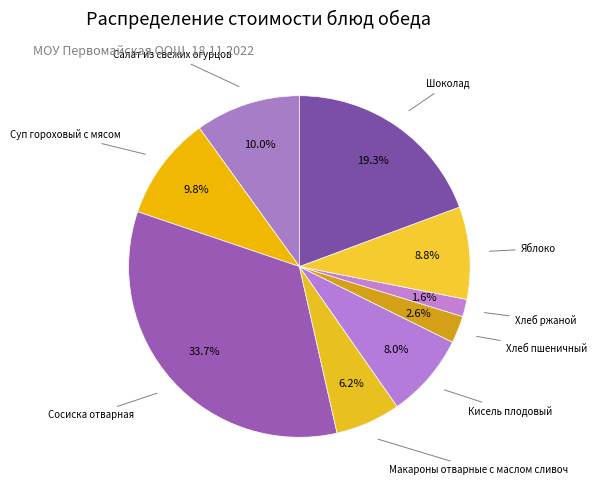

Which category has the smallest portion of the pie?

Хлеб ржаной